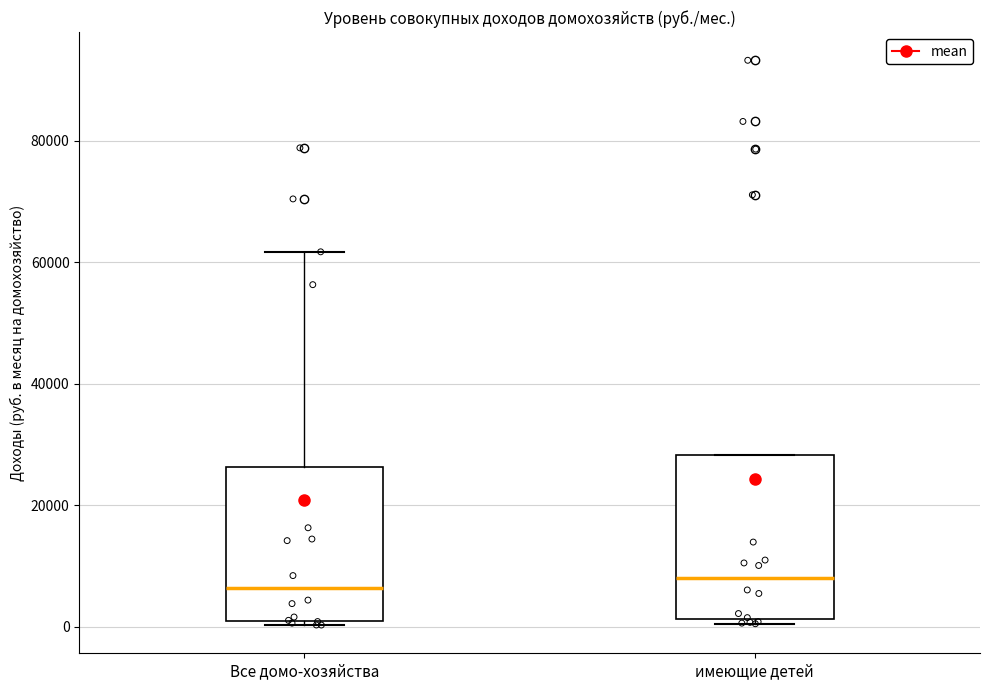

Reading left to right, read every box against the y-axis: the position of its median line, the range the box covers, and the ends of its whiskers. The values are not printed on the chart, so give them approximately, as read against the axis.

Все домо-хозяйства: median 6000, box 0 to 26000, whiskers 0 (just below the box's lower edge) to 62000
имеющие детей: median 8000, box 2000 to 28000, whiskers 0 to 28000